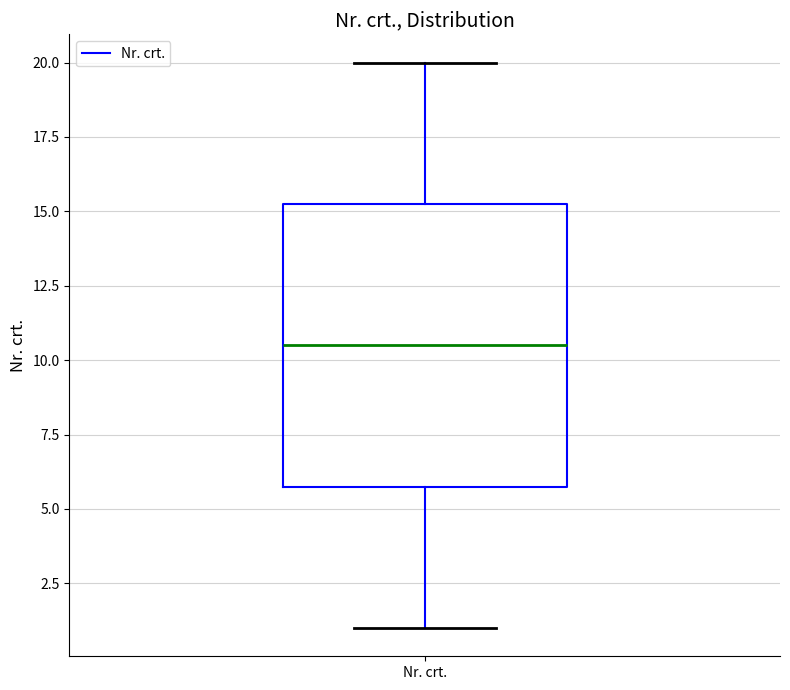

Read this box plot against the y-axis: the position of the median line, the range covered by the box, and the ends of both whiskers. The values are not printed on the chart, so give them approximately, as read against the axis.

median 10.5, box 6.0 to 15.5, whiskers 1.0 to 20.0